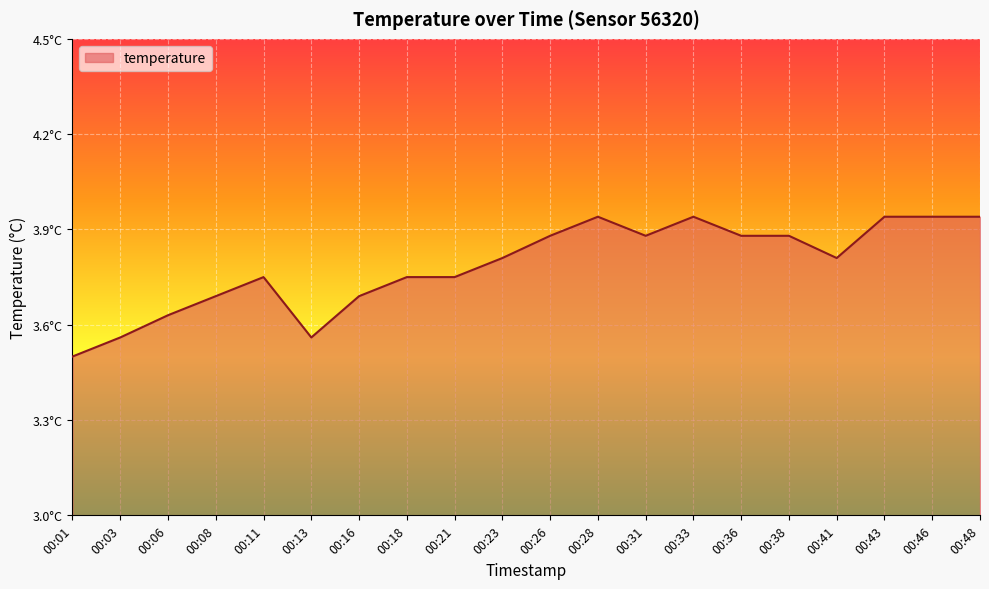

What is the difference between the values at 00:01 and 00:16?

0.2